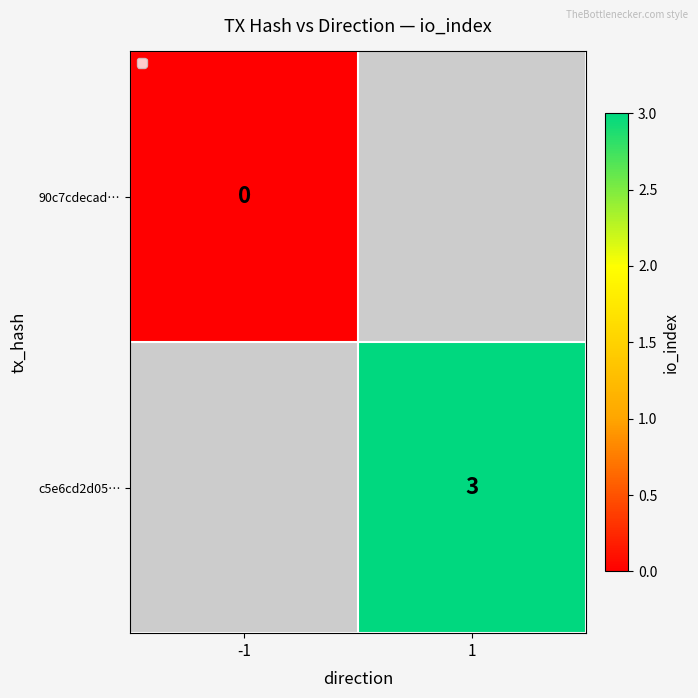

Is the value of c5e6cd2d05… at 1 greater than the value of 90c7cdecad… at -1?

Yes